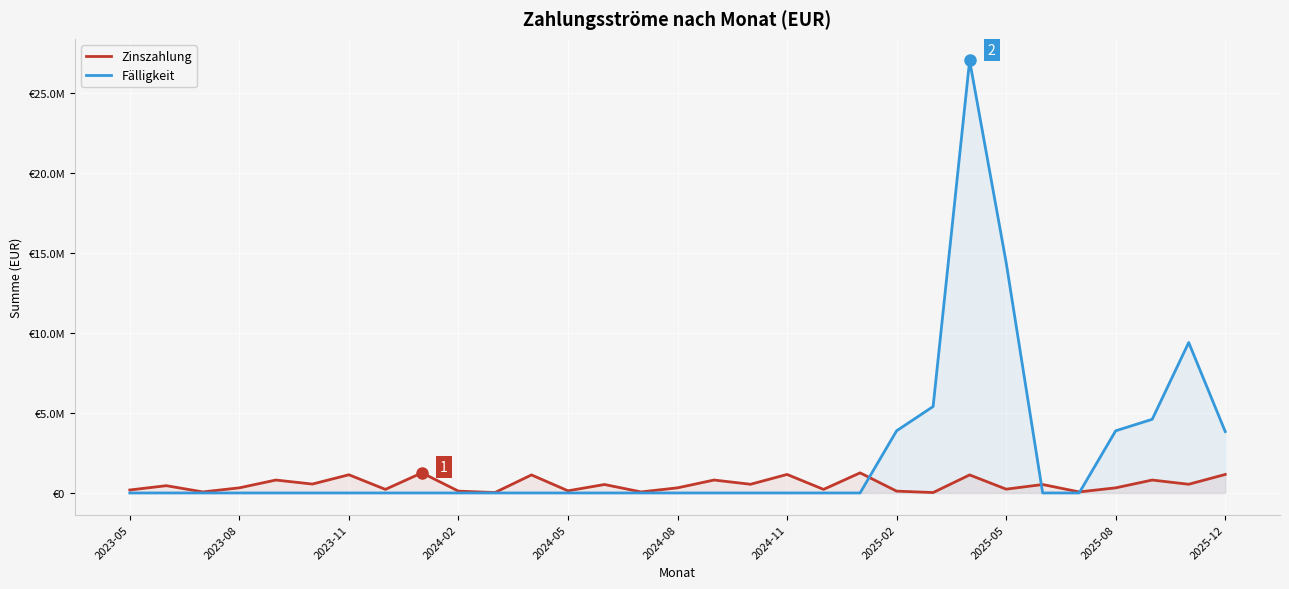

What are all the series names shown in the legend?

Zinszahlung, Fälligkeit